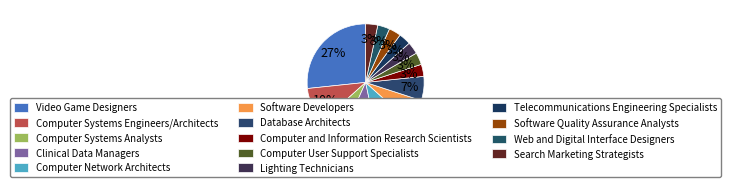

What portion of the pie excludes Search Marketing Strategists?

96.7%